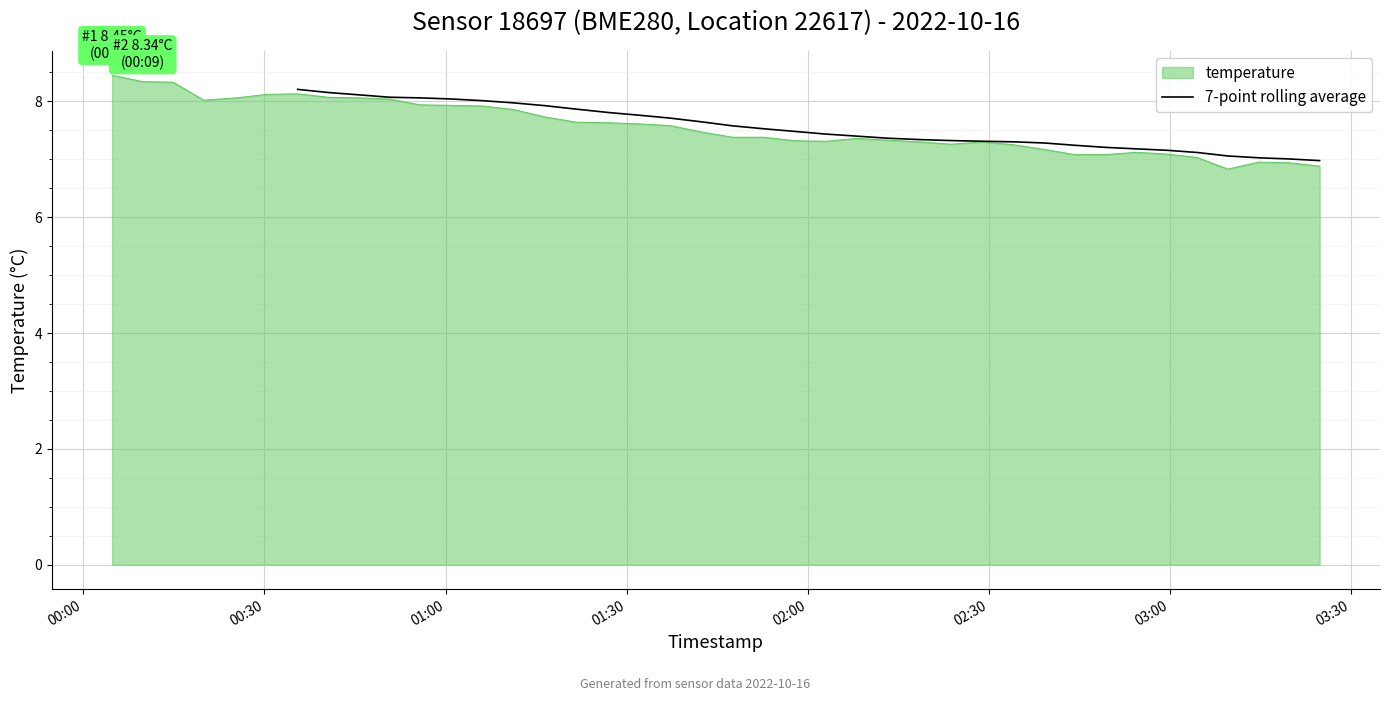

What is the minimum value for temperature?

6.8